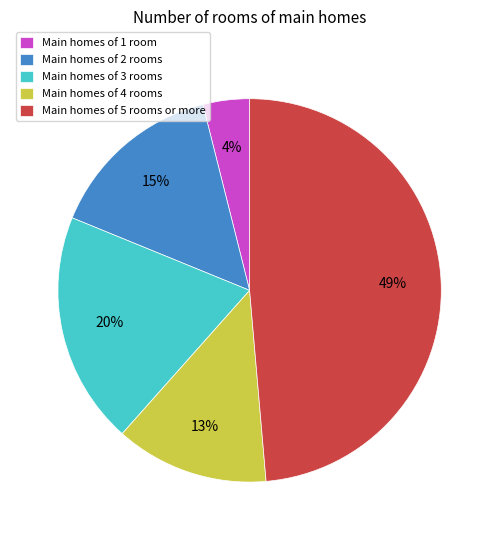

Which has a higher value, Main homes of 3 rooms or Main homes of 2 rooms?

Main homes of 3 rooms